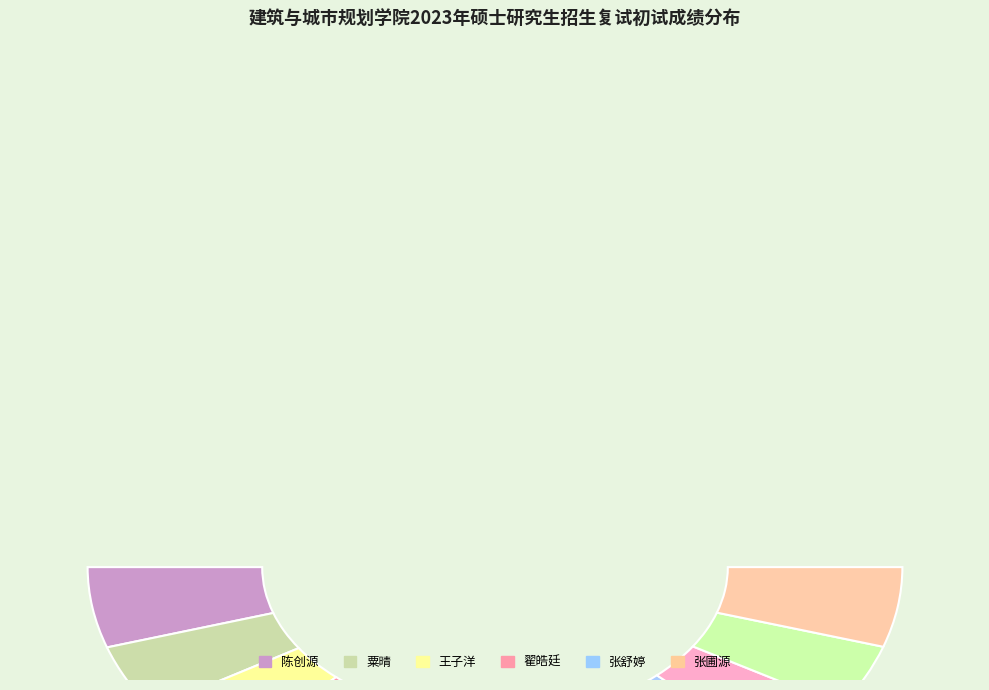

To the nearest percent, what is the difference between the largest and smallest slice percentages?

2%